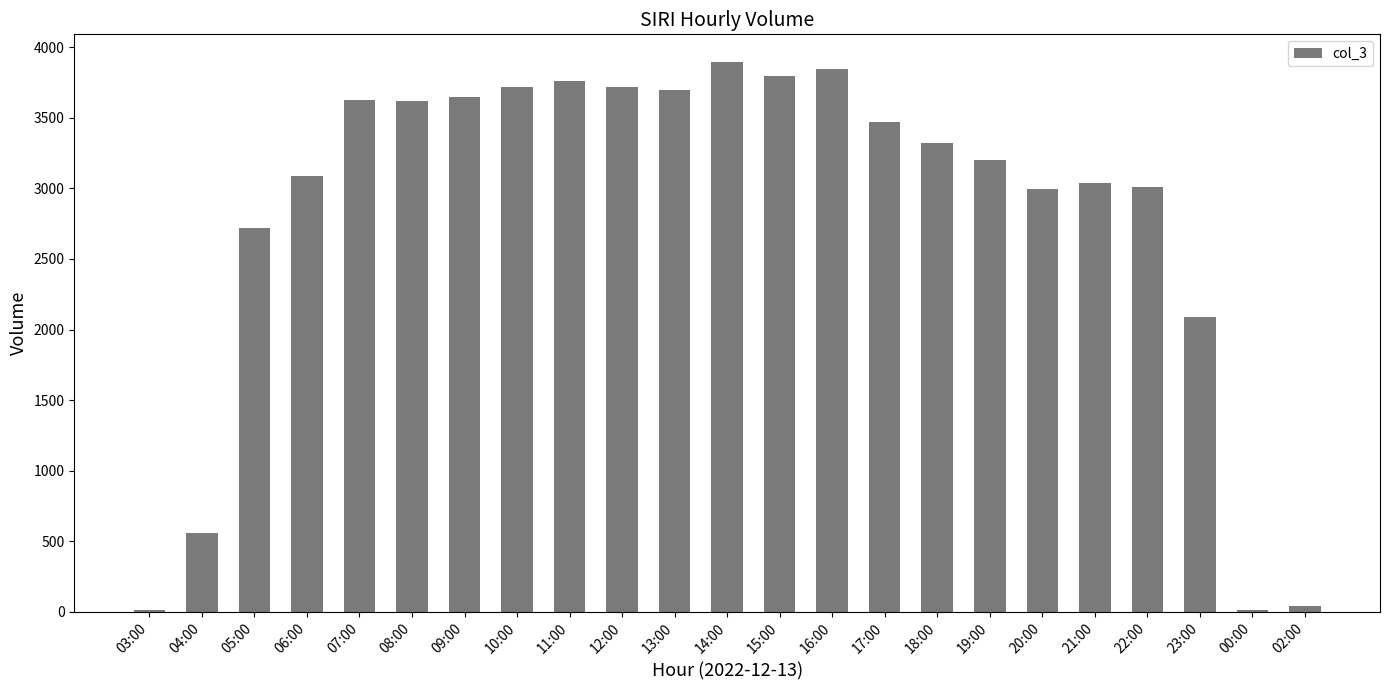

How many data points are less than 3319?

11